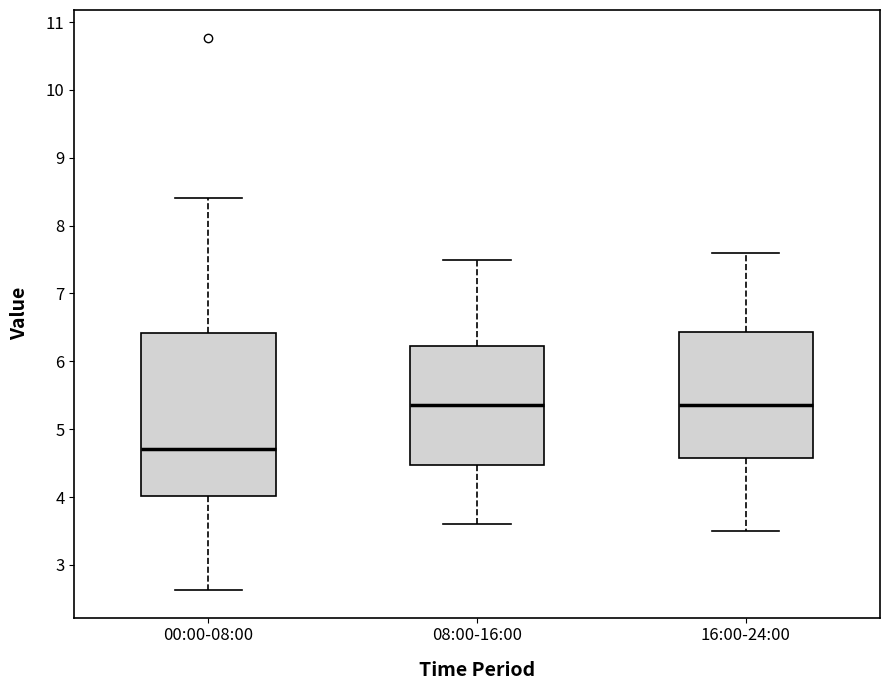

Reading left to right, read every box against the y-axis: the position of its median line, the range the box covers, and the ends of its whiskers. The values are not printed on the chart, so give them approximately, as read against the axis.

00:00-08:00: median 4.7, box 4.0 to 6.4, whiskers 2.6 to 8.4
08:00-16:00: median 5.4, box 4.5 to 6.2, whiskers 3.6 to 7.5
16:00-24:00: median 5.4, box 4.6 to 6.4, whiskers 3.5 to 7.6